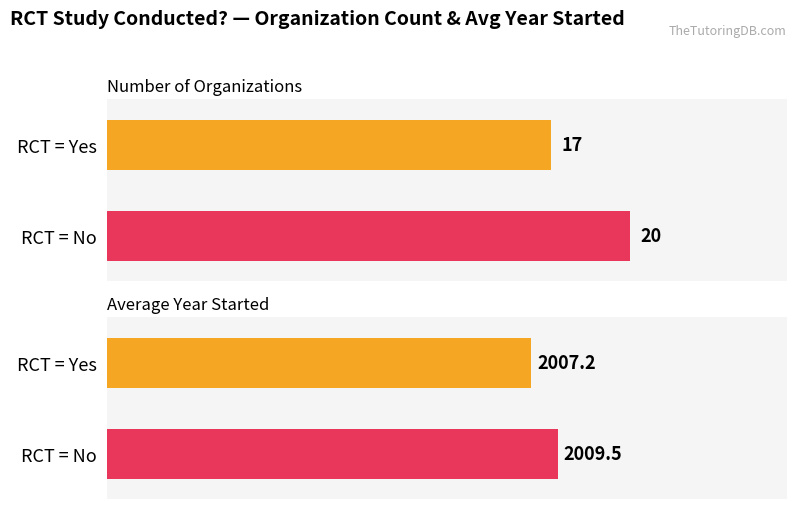

List the labels in order of Count value, largest first.

RCT = No, RCT = Yes